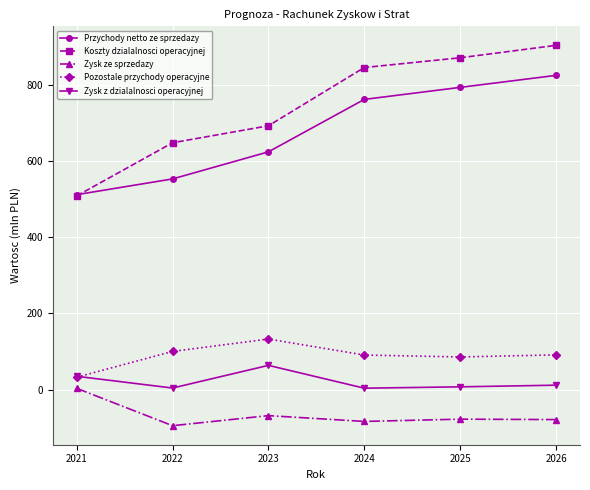

True or false: Pozostale przychody operacyjne has a value of 137.2 at 2026.

False